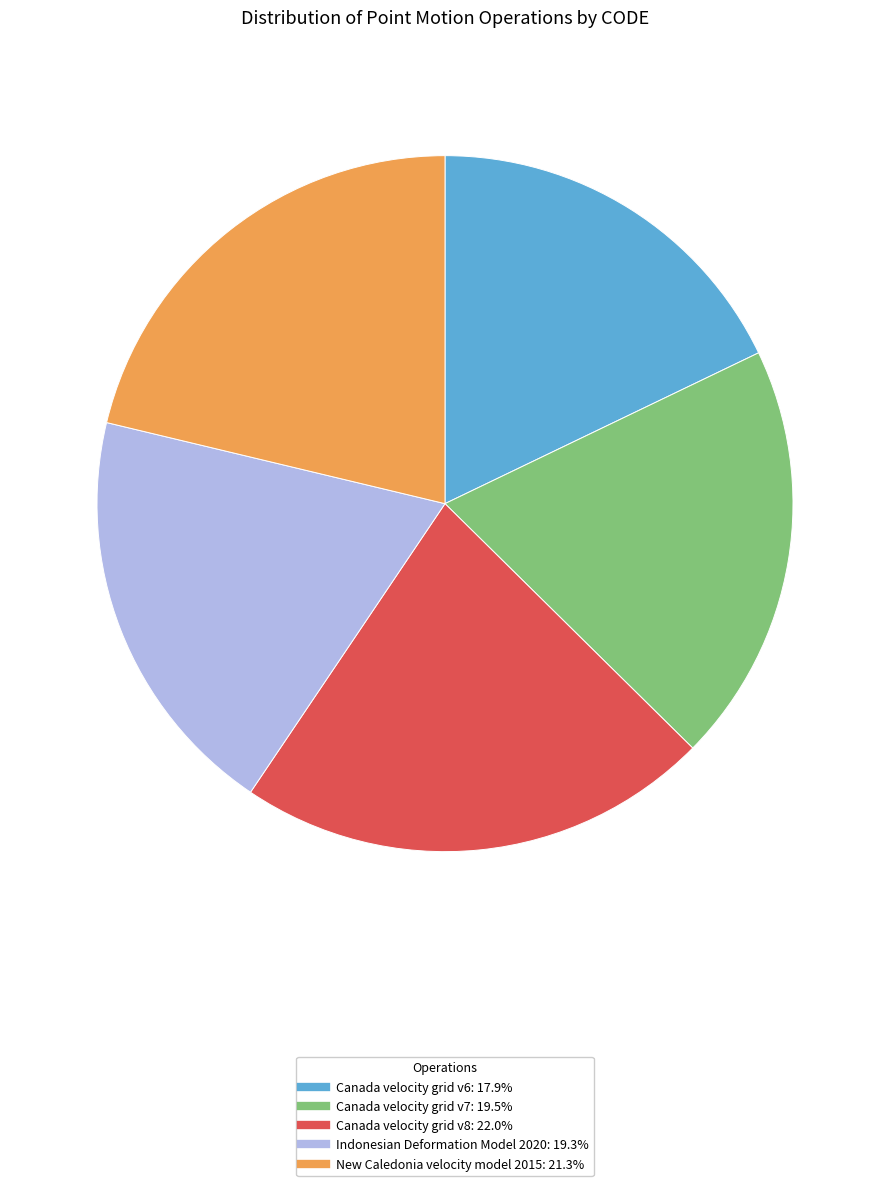

What is the ratio of the value at Canada velocity grid v8 to the value at Canada velocity grid v6?

1.2